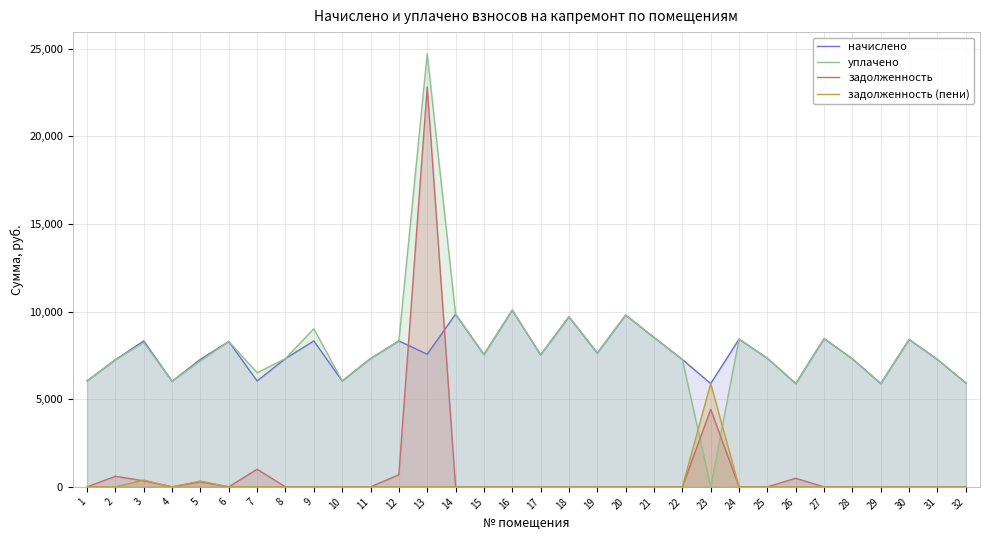

At 22, list the series in order from smallest to largest.

задолженность, задолженность (пени), начислено, уплачено